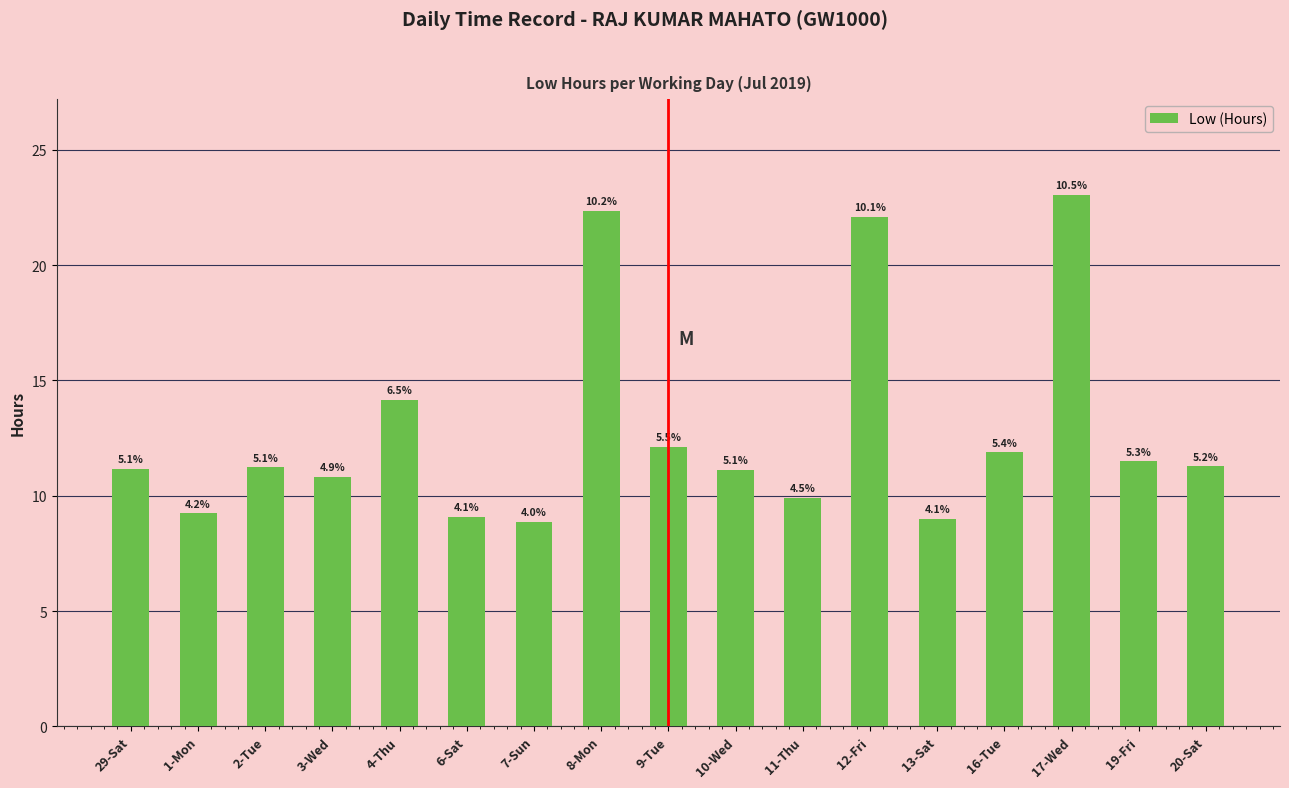

Between 13-Sat and 29-Sat, which is larger?

29-Sat